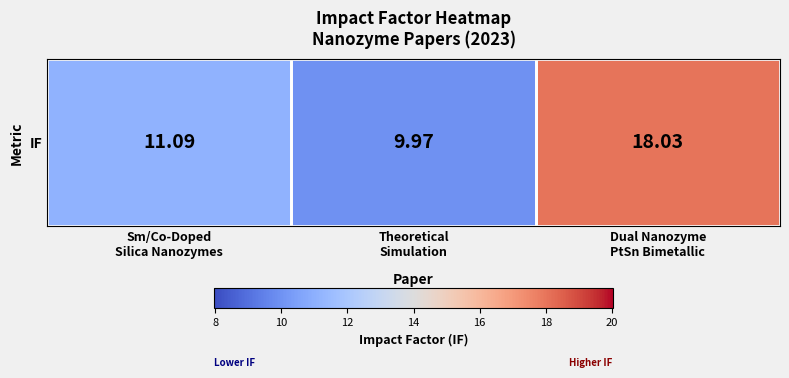

Reading left to right, what are all the values shown in this chart?

11.1	10.0	18.0